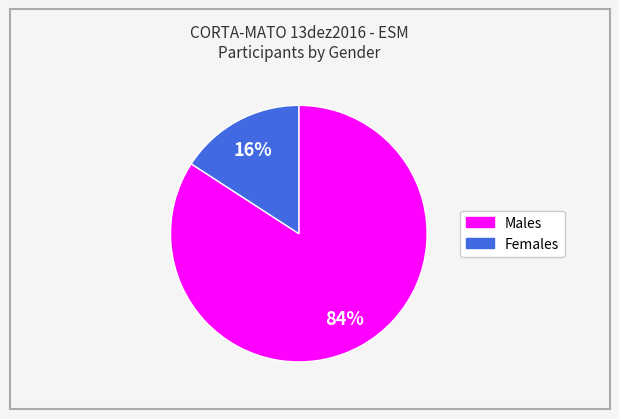

To the nearest percent, what is the average slice percentage?

50%